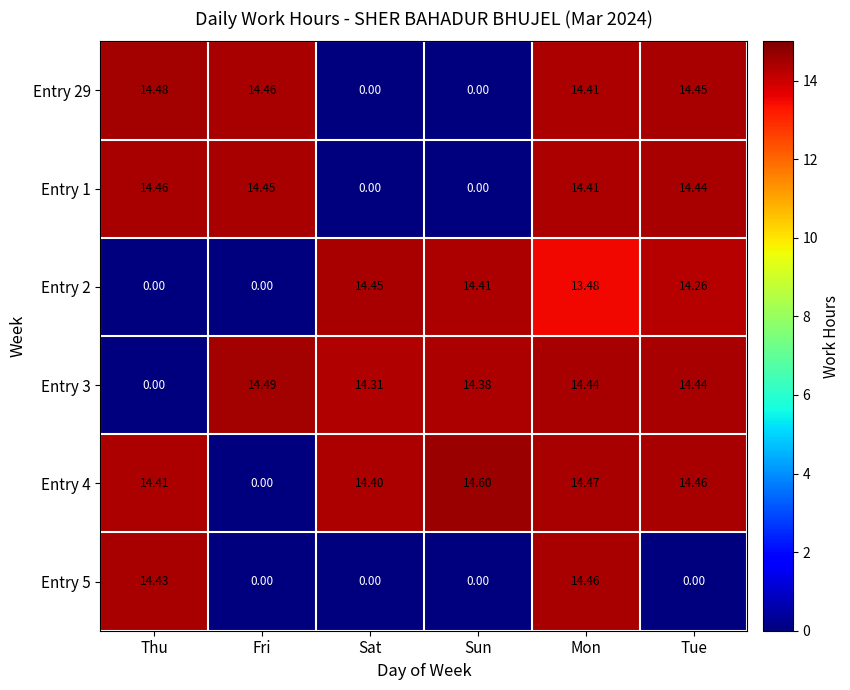

At which category is the sum across all series the highest?

Mon